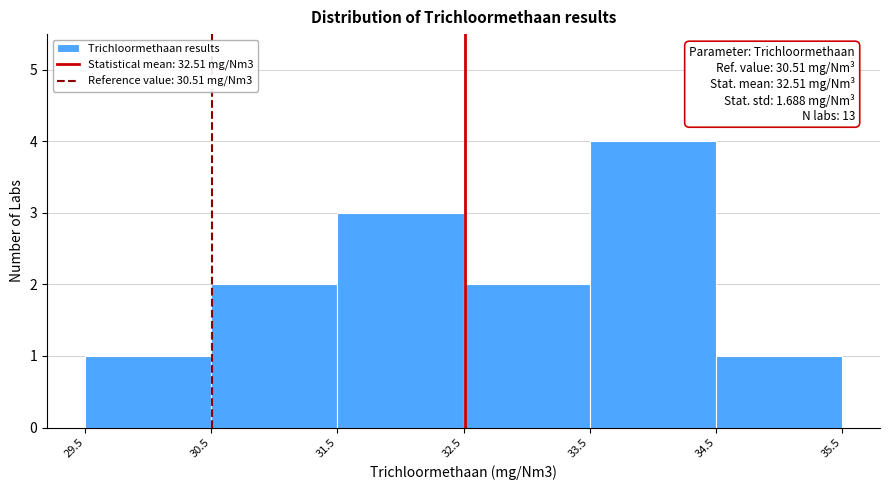

Over which range of the x-axis is the bar tallest?

33.5 to 34.5